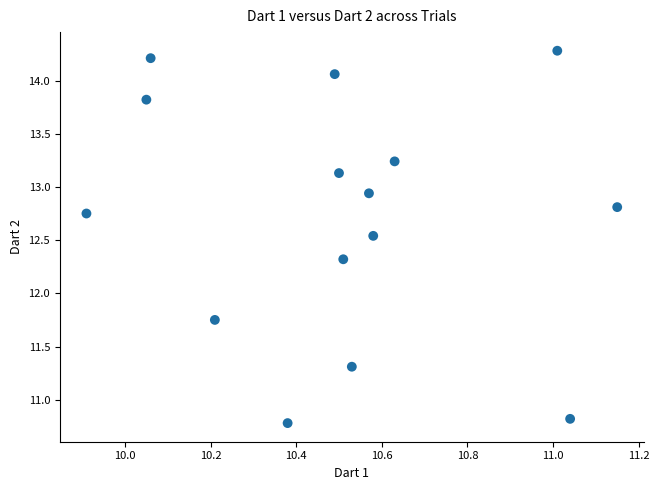

What is the range of Y values (max minus min)?

3.5